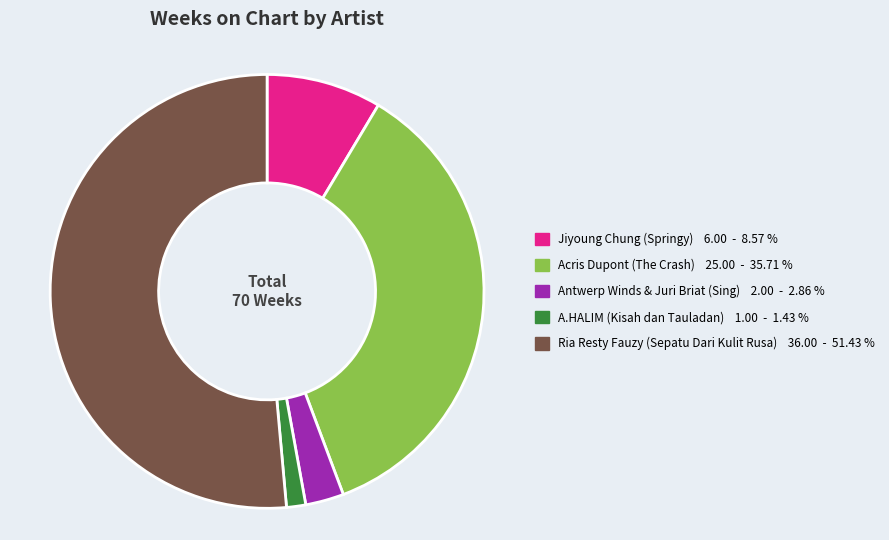

Between Jiyoung Chung (Springy) and Antwerp Winds & Juri Briat (Sing), which is larger?

Jiyoung Chung (Springy)